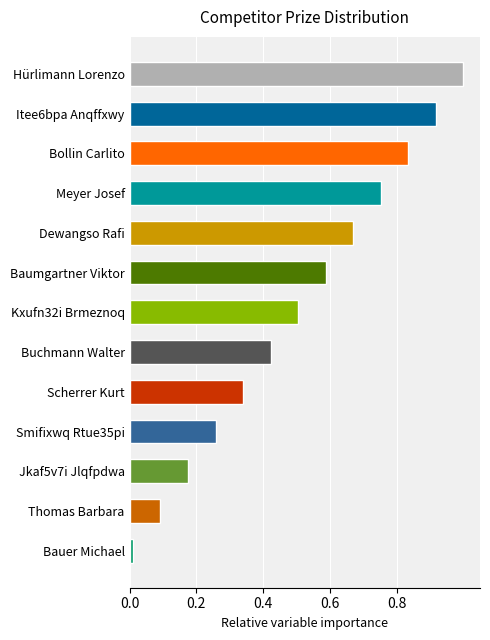

Are the bars horizontal?

Yes